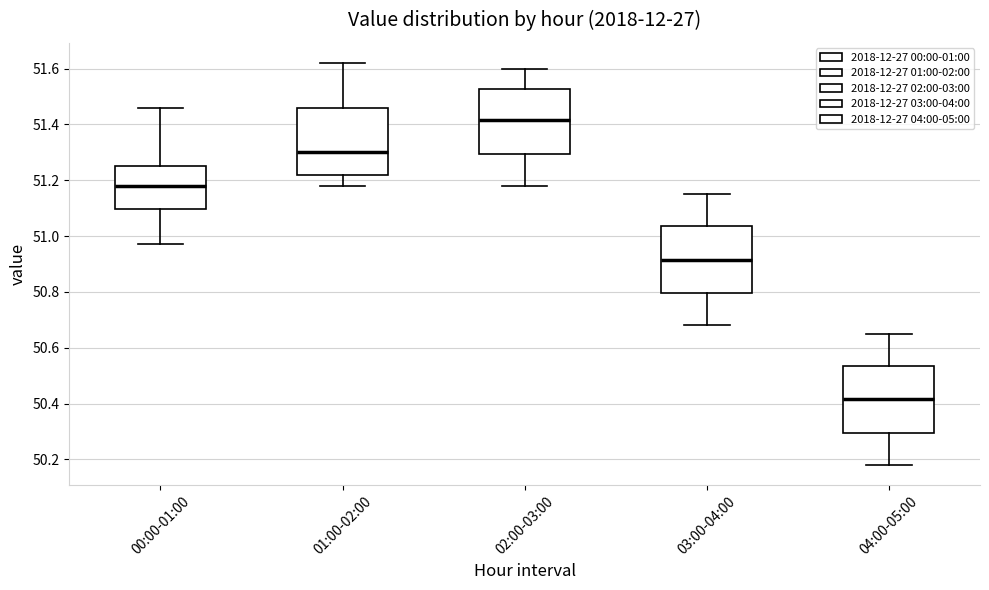

Reading left to right, transcribe this box plot: for each box, give where its median line is, the range the box spans, and where its two whiskers end, as read against the y-axis. The values are not printed on the chart, so give them approximately, as read against the axis.

00:00-01:00: median 51.18, box 51.10 to 51.26, whiskers 50.98 to 51.46
01:00-02:00: median 51.30, box 51.22 to 51.46, whiskers 51.18 to 51.62
02:00-03:00: median 51.42, box 51.30 to 51.52, whiskers 51.18 to 51.60
03:00-04:00: median 50.92, box 50.80 to 51.04, whiskers 50.68 to 51.16
04:00-05:00: median 50.42, box 50.30 to 50.54, whiskers 50.18 to 50.66